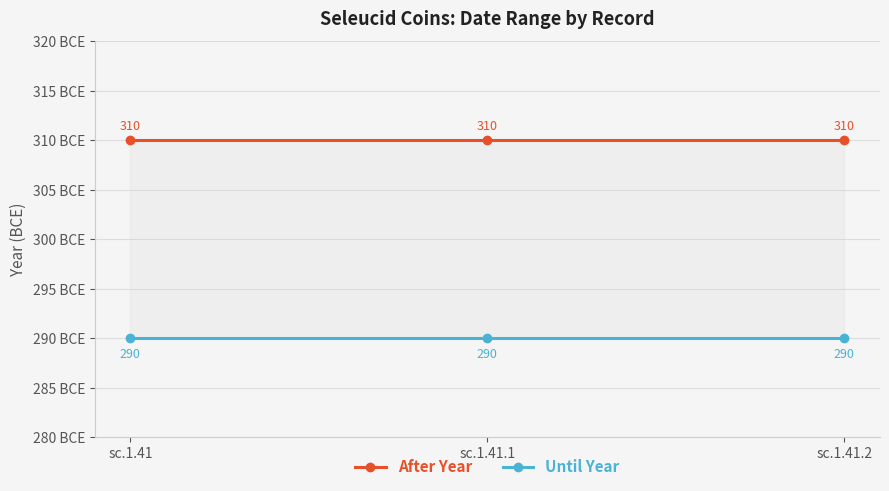

Reading left to right, list all the values displayed in this chart.

After Year: sc.1.41=-310	sc.1.41.1=-310	sc.1.41.2=-310
Until Year: sc.1.41=-290	sc.1.41.1=-290	sc.1.41.2=-290